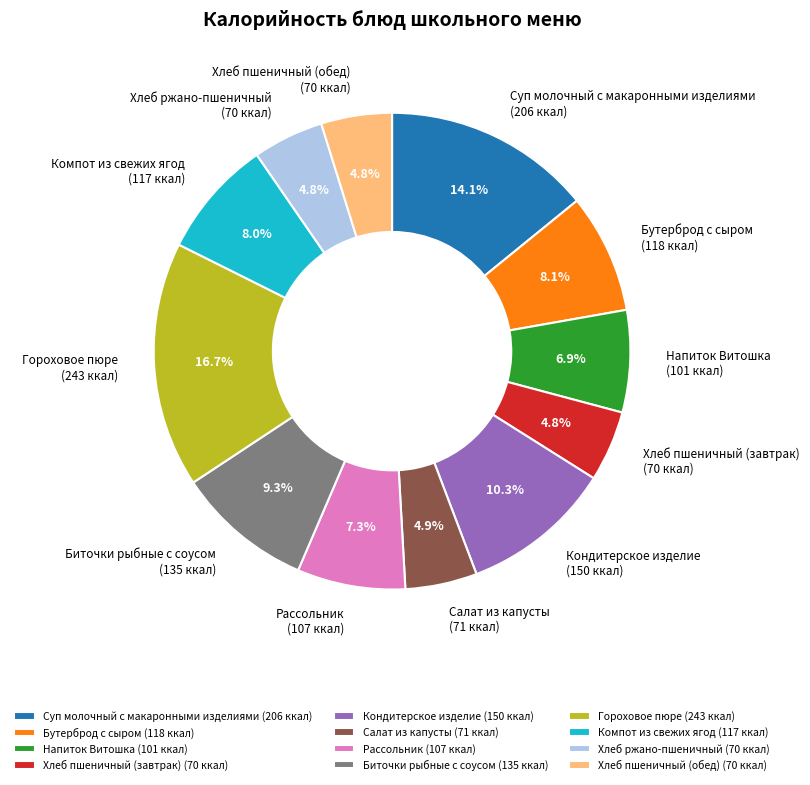

Is there a majority slice in this chart?

No